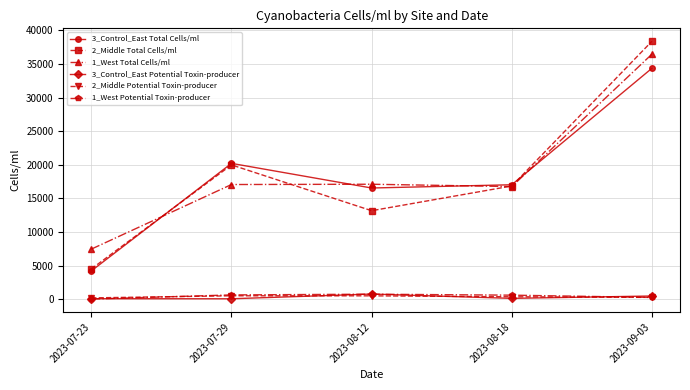

Which series has the largest total across all categories?

1_West Total Cells/ml